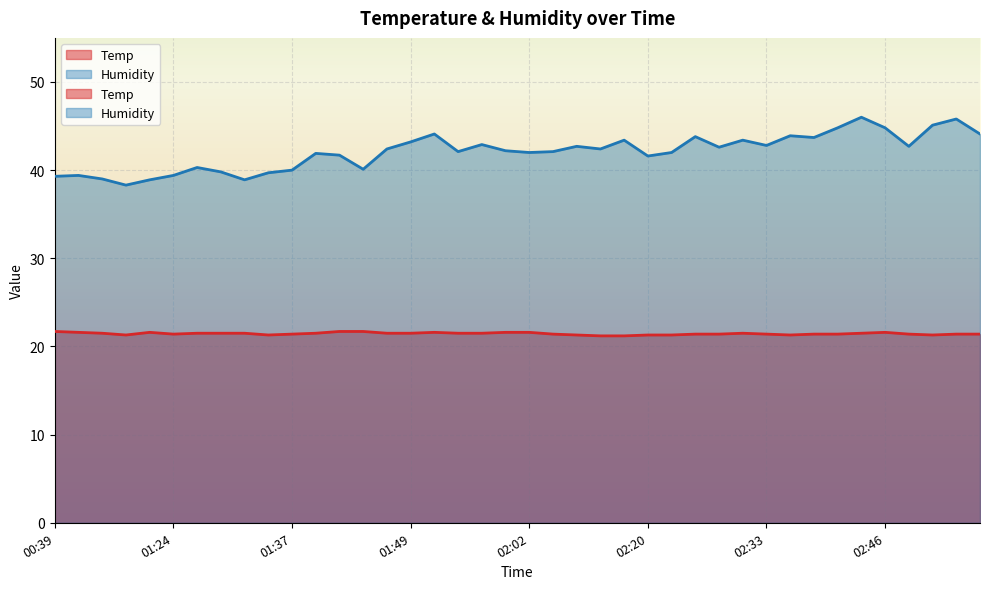

What is the value of the Humidity point at the 33rd from the left?

43.7